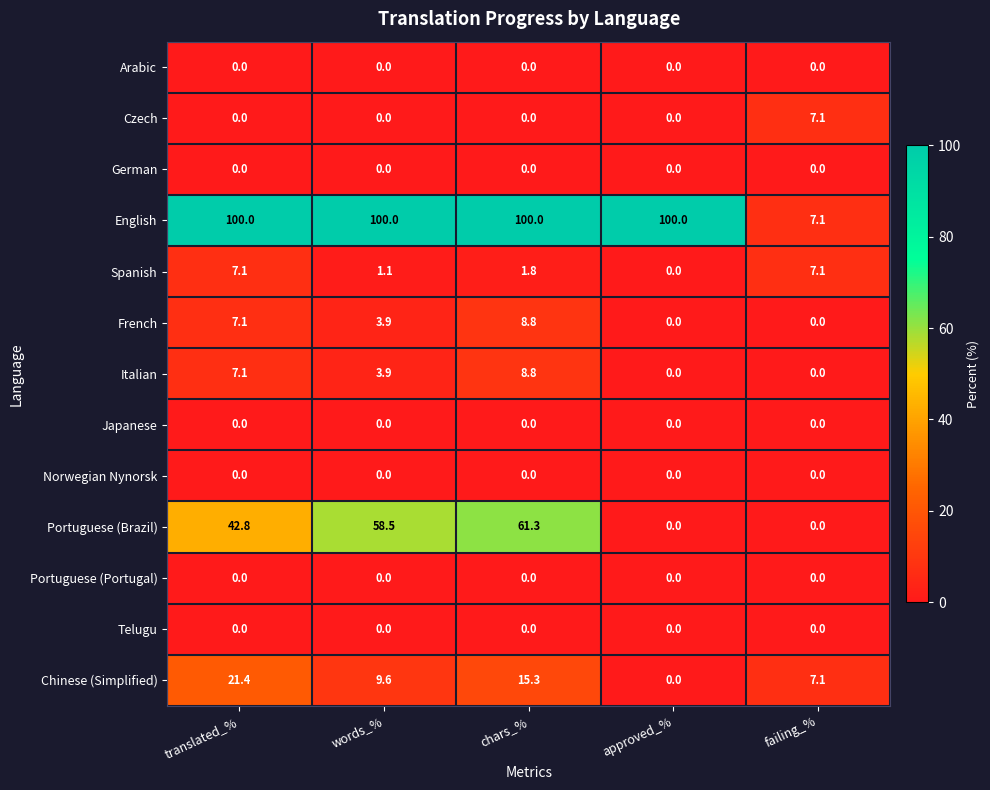

How many distinct data groups are displayed?

13